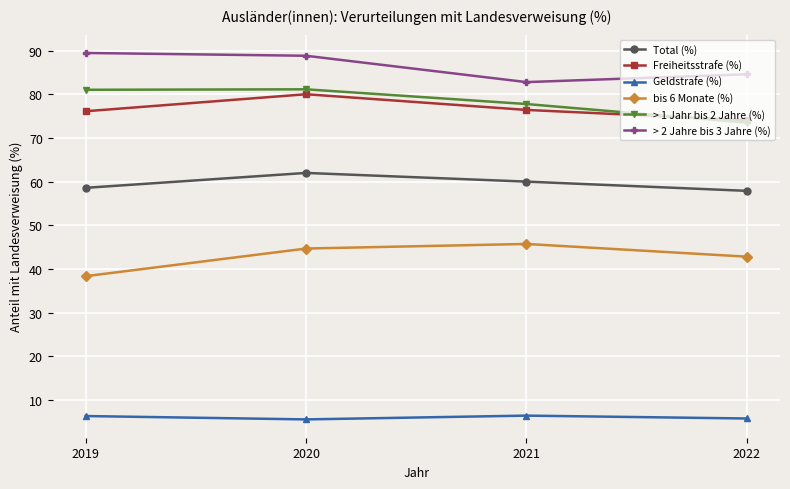

The value of Geldstrafe (%) at 2021 is 6.4. True or false?

True